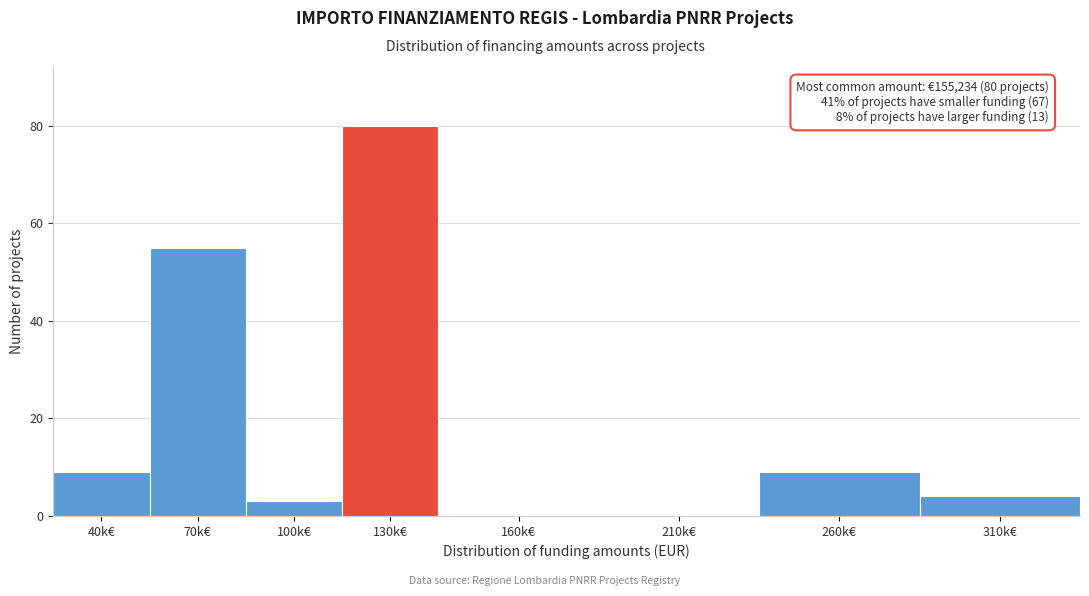

Reading right to left, list all the values displayed in this chart.

310k€=4	260k€=9	210k€=0	160k€=0	130k€=80	100k€=3	70k€=55	40k€=9